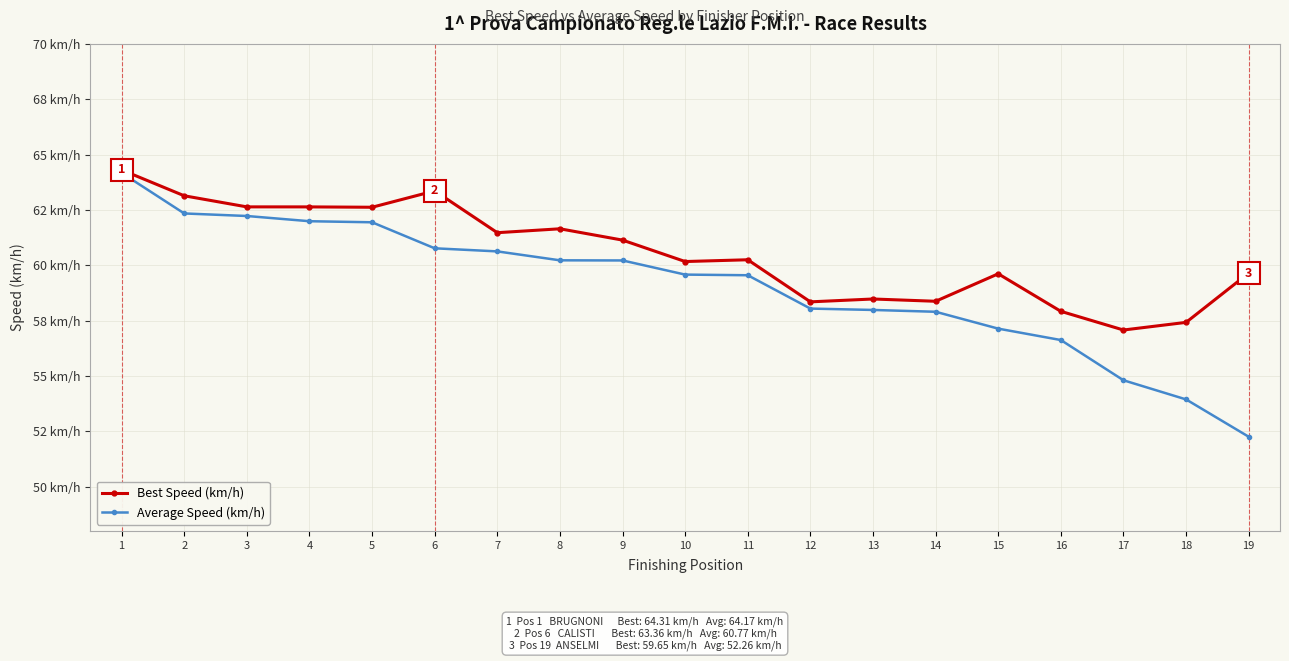

True or false: Average Speed (km/h) and Best Speed (km/h) intersect in this chart.

False